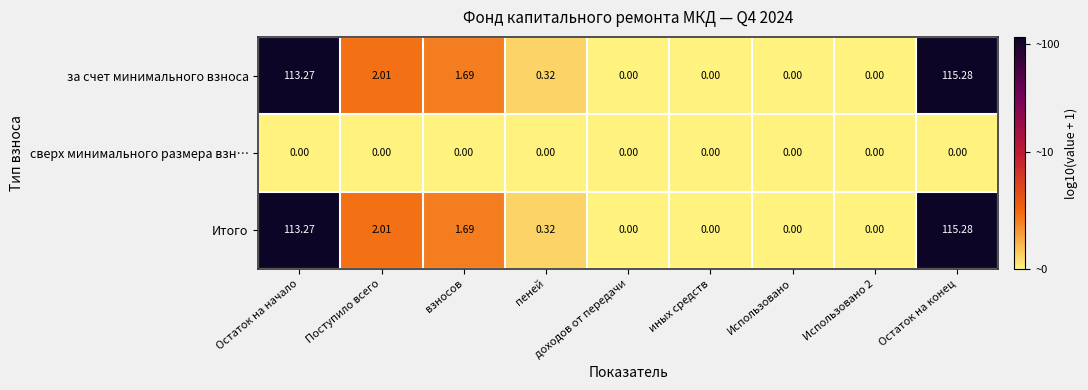

Count the number of categories in the chart.

9